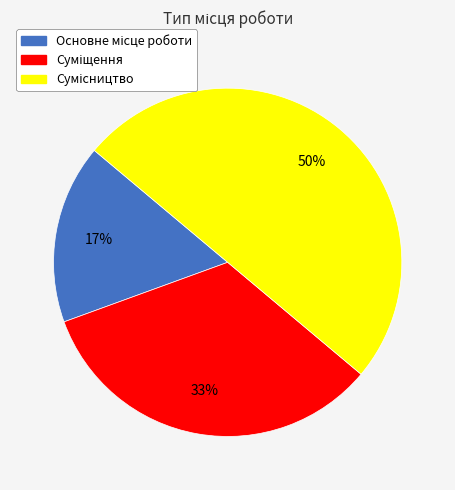

To the nearest percent, what is the difference between the largest and smallest slice percentages?

33%